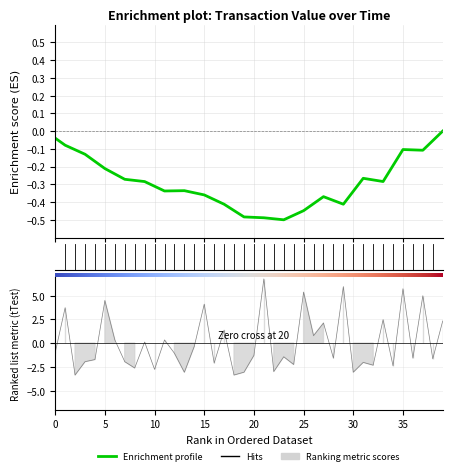

At which label does the data first exceed 0?

39